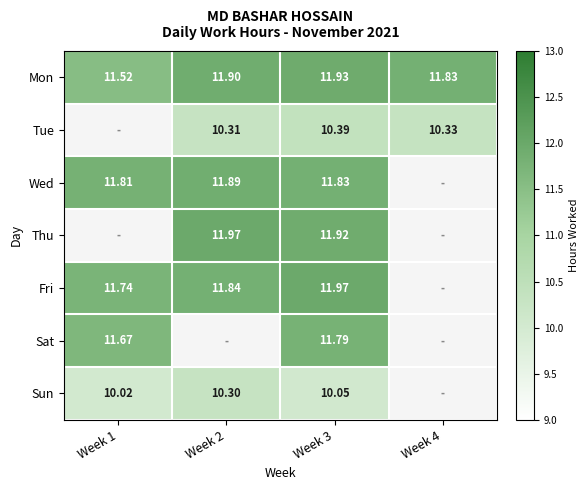

At Week 3, list the series in order from smallest to largest.

Sun, Tue, Sat, Wed, Thu, Mon, Fri